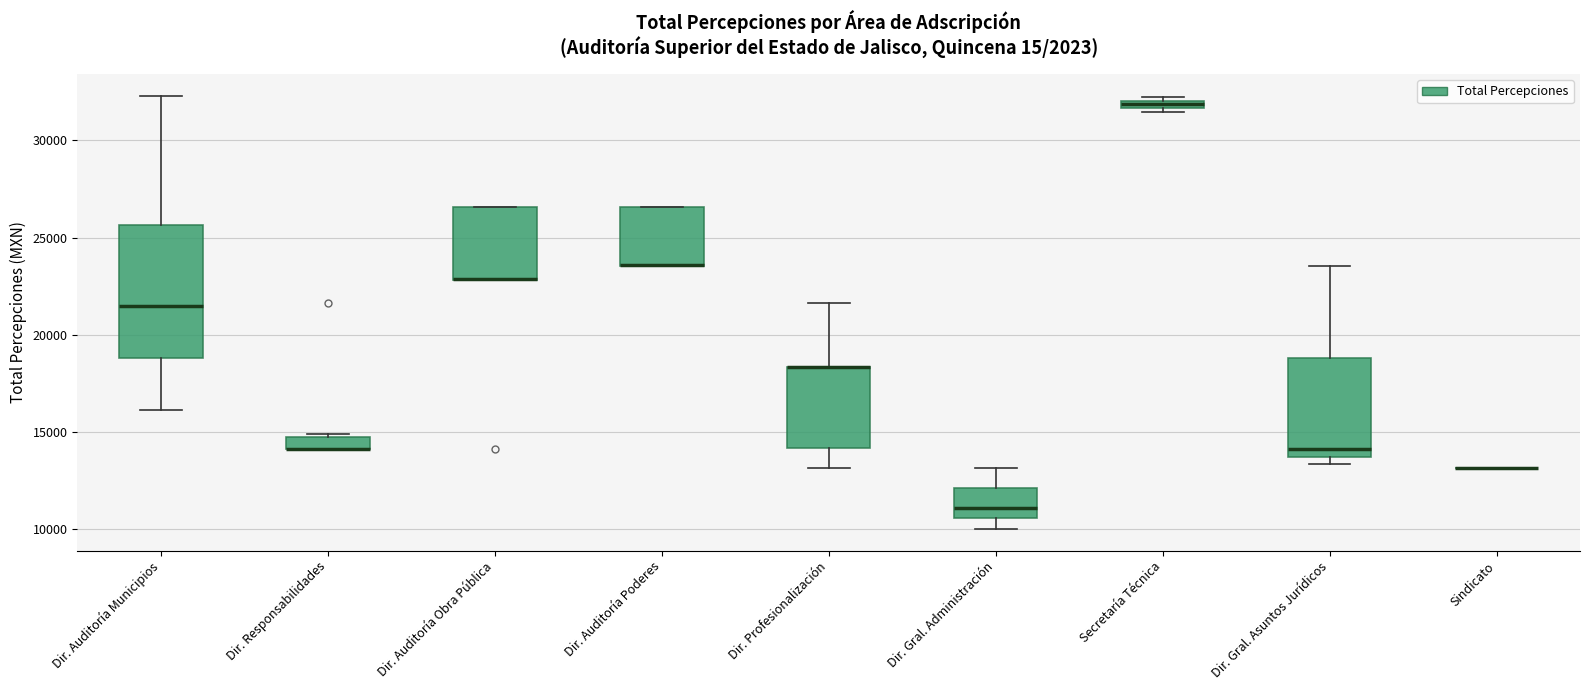

Comparing the boxes themselves (not the whiskers), which one is the tallest?

Dir. Auditoría Municipios